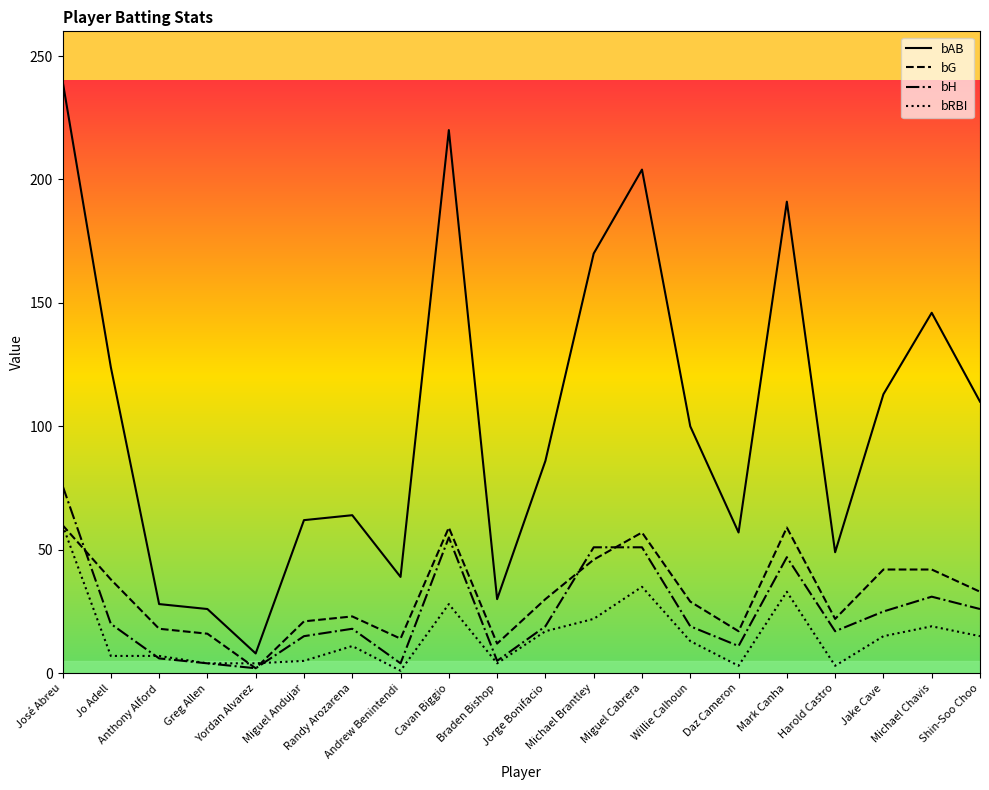

What is the minimum value for bRBI?

1